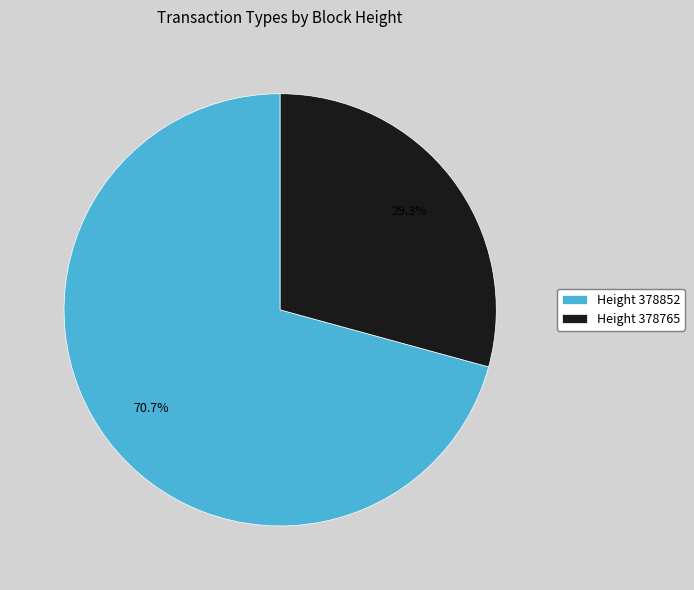

Which slice represents more than half of the pie?

Height 378852